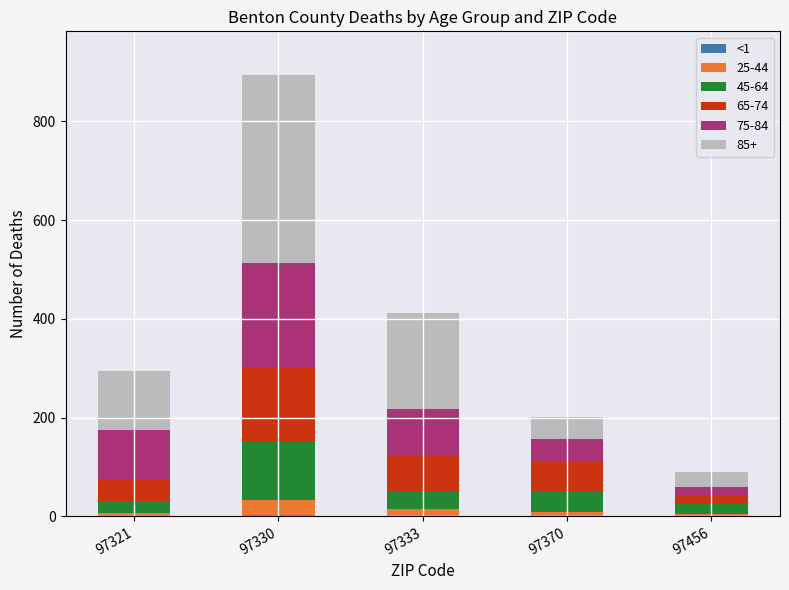

At which category is the sum across all series the highest?

97330